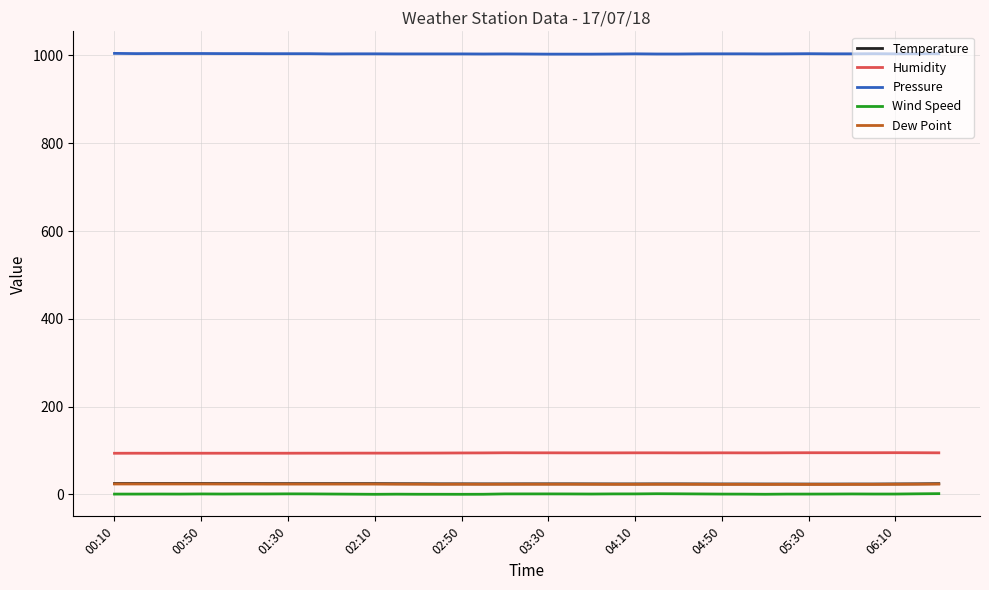

Which series has the largest total across all categories?

Pressure